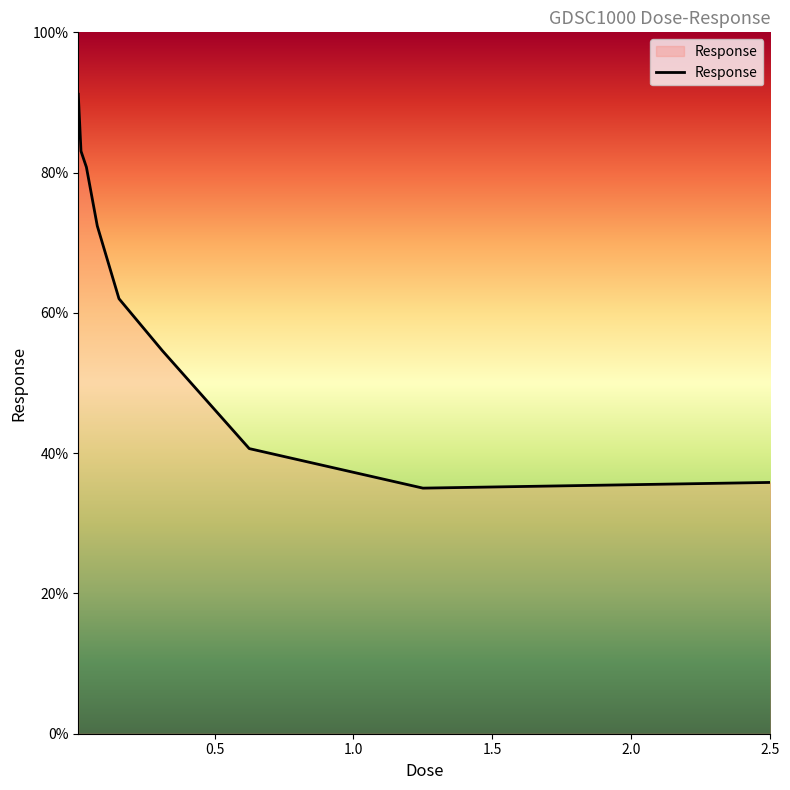

Does the chart have visible grid lines?

No